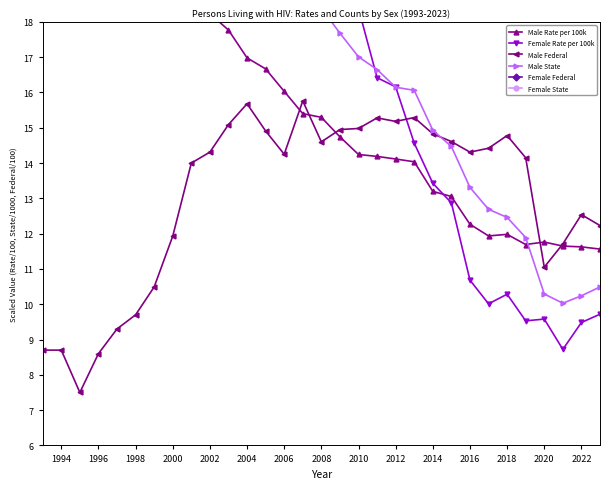

The value of Male Federal at 2008 is 14.6. True or false?

True